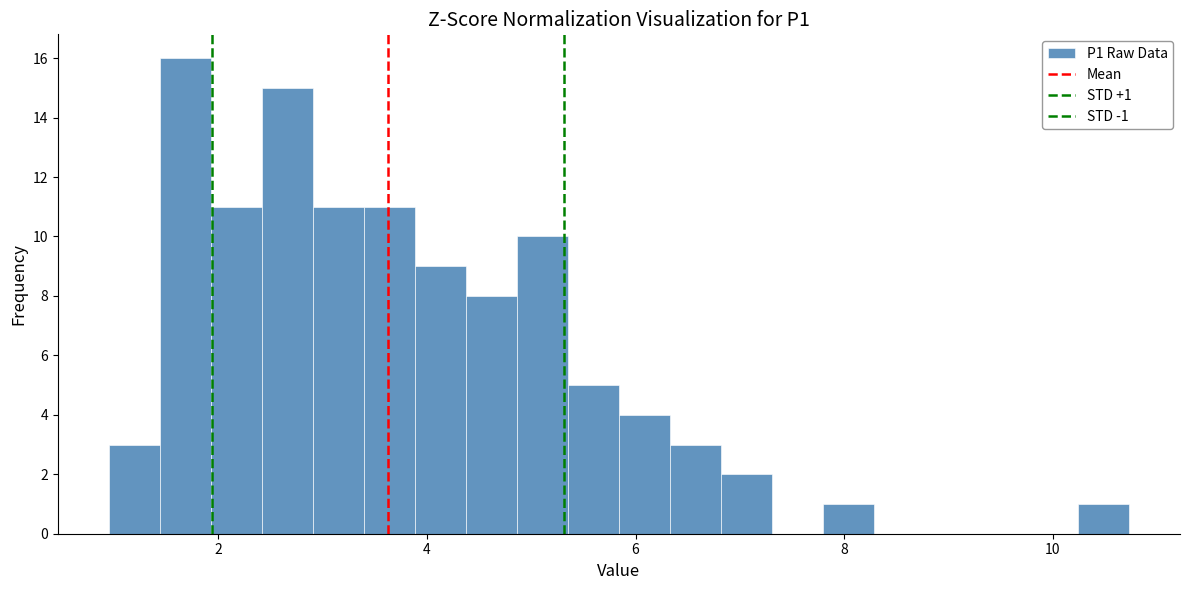

Around what value on the x-axis is the tallest bar? Give the approximate position of its centre, as read against the axis.

1.6